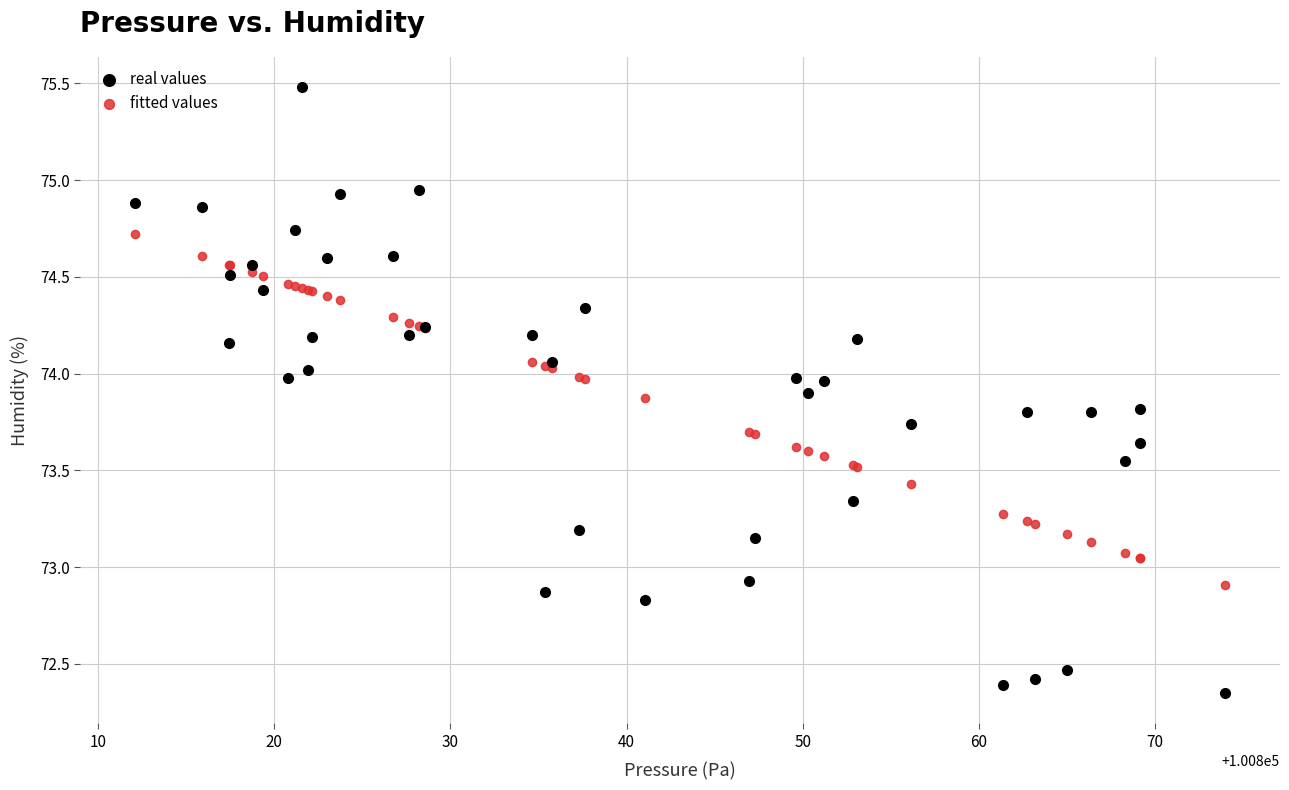

Which series contains the highest Y value?

real values